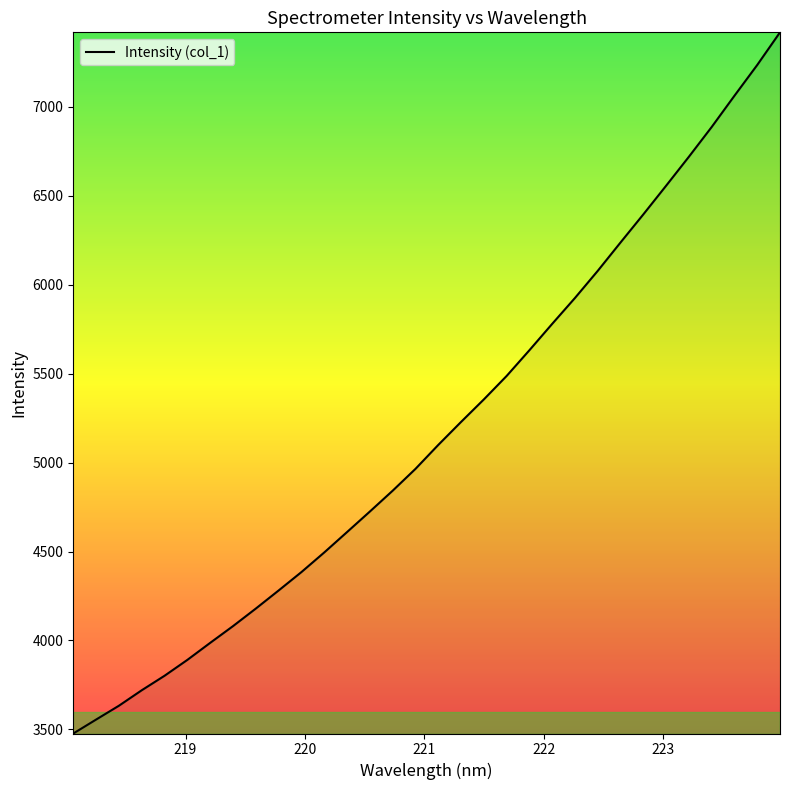

What is the difference between the maximum and minimum values?

3940.1